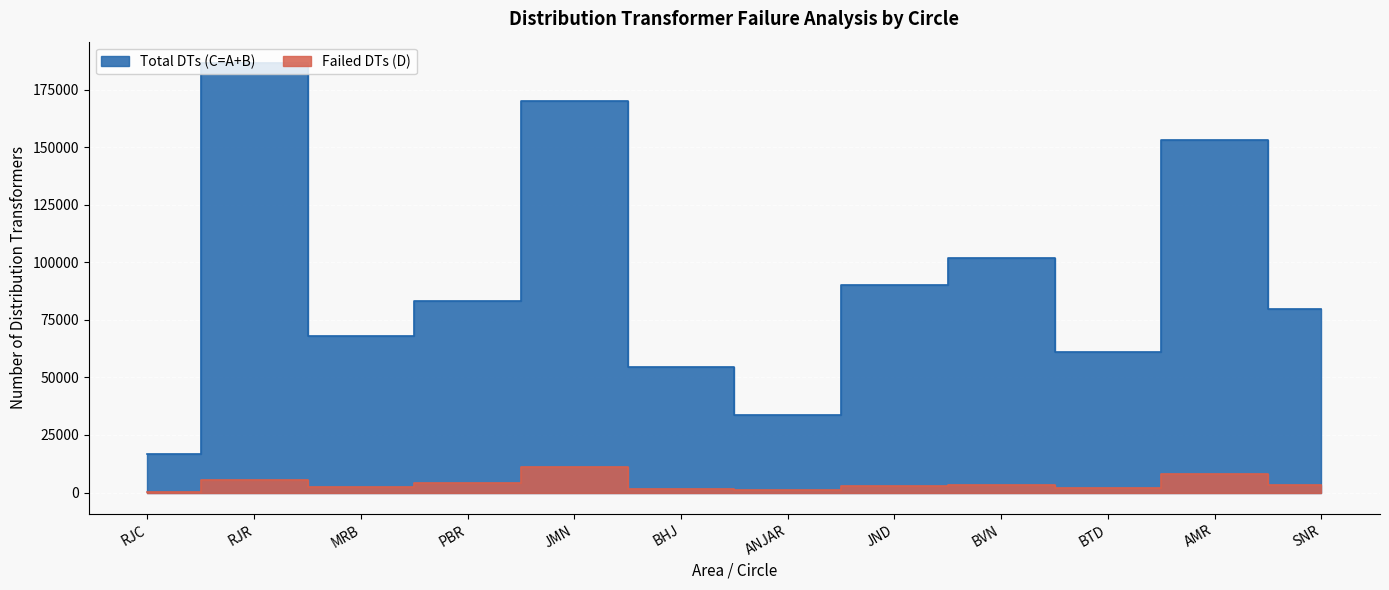

What is the smallest value displayed?

141